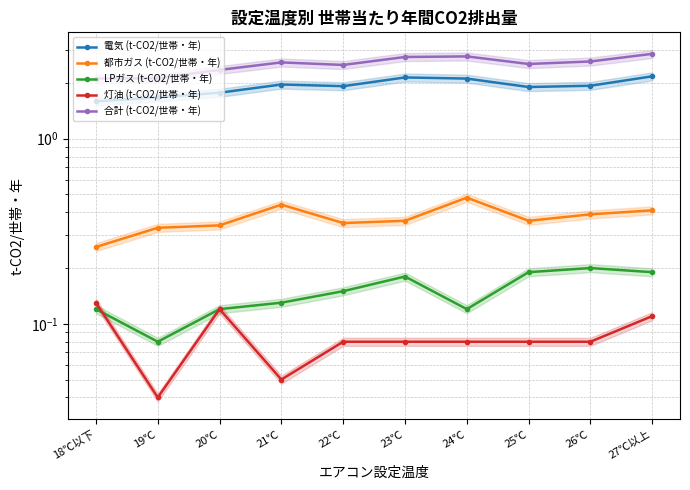

What is the difference between the maximum and minimum values in the LPガス (t-CO2/世帯・年) series?

0.1